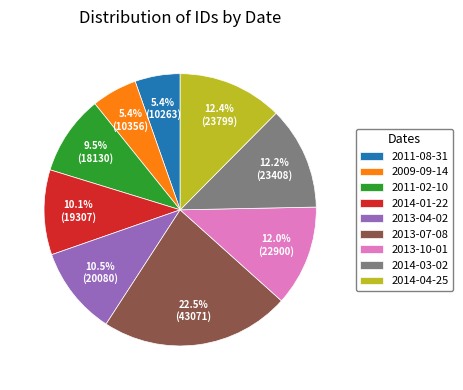

Is the sum of 2014-03-02 and 2009-09-14 greater than half?

No